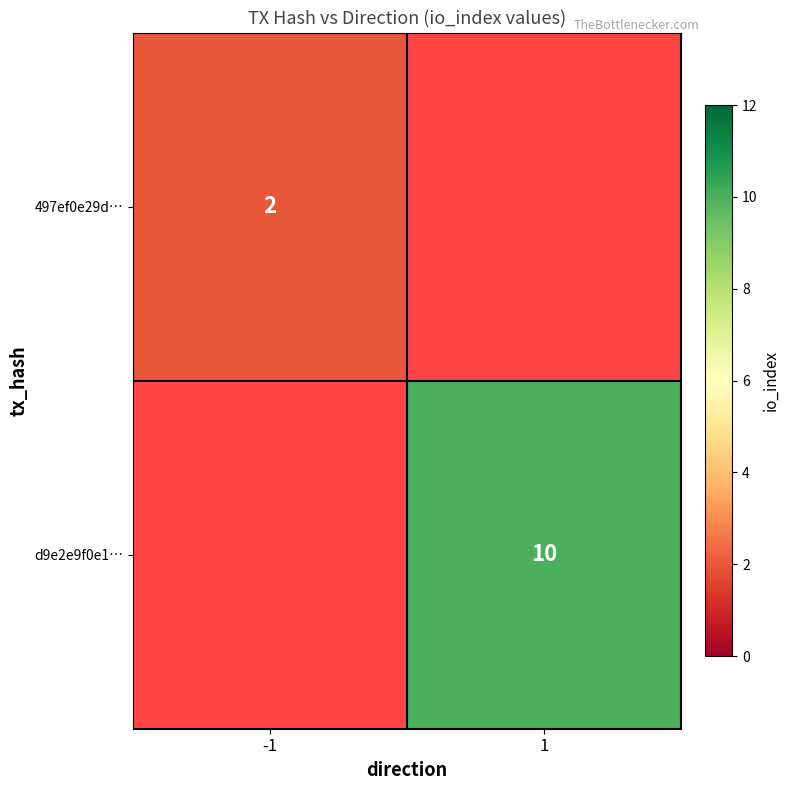

The d9e2e9f0e1… series shows 10 at 1. True or false?

True